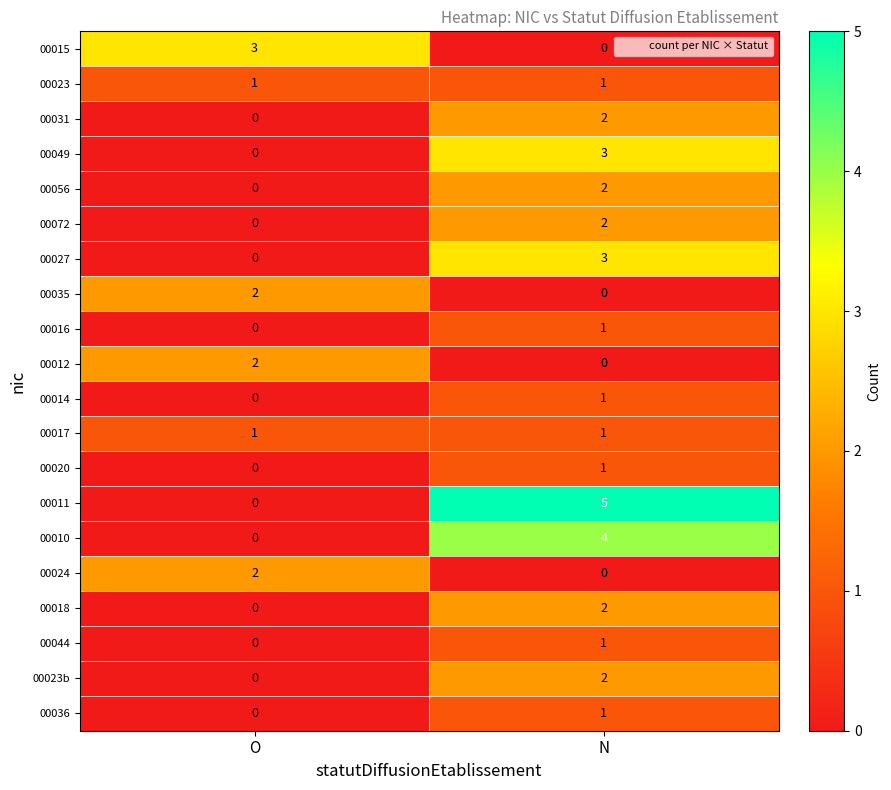

Where is 00011 nearest to the value 2?

O